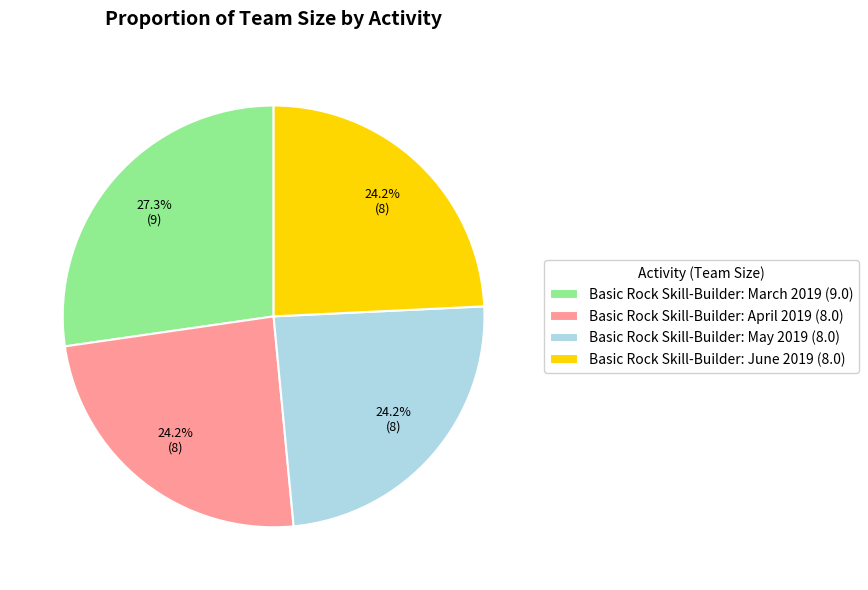

How many slices are in this pie chart?

4